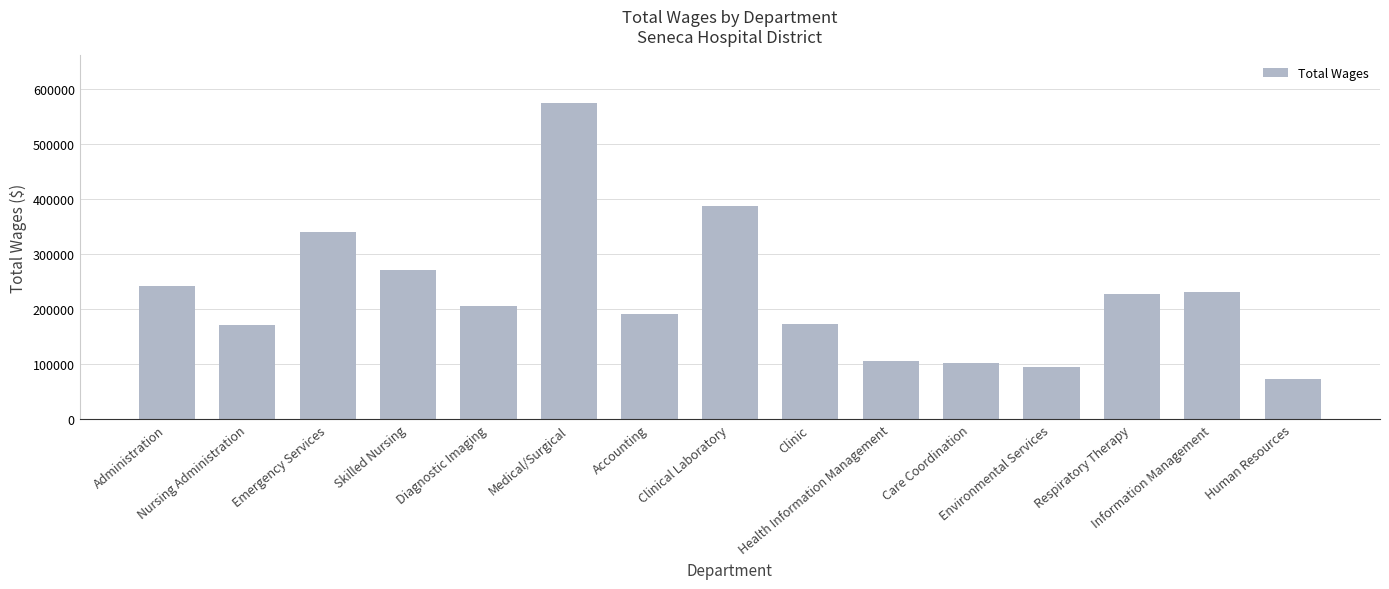

Between Administration and Information Management, which is larger?

Administration